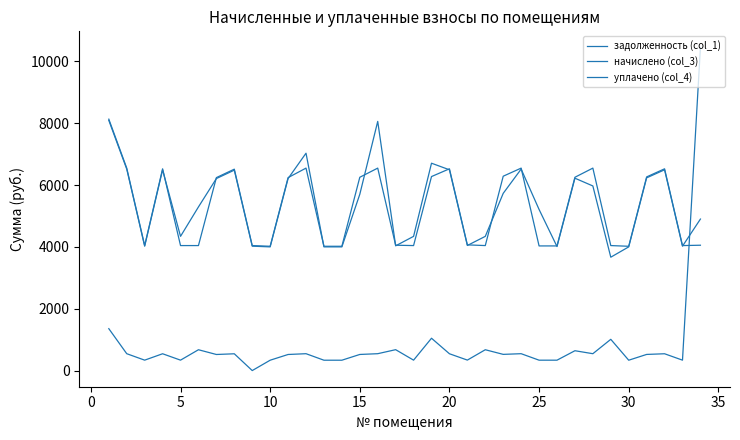

Does the chart display data point markers on the line(s)?

No